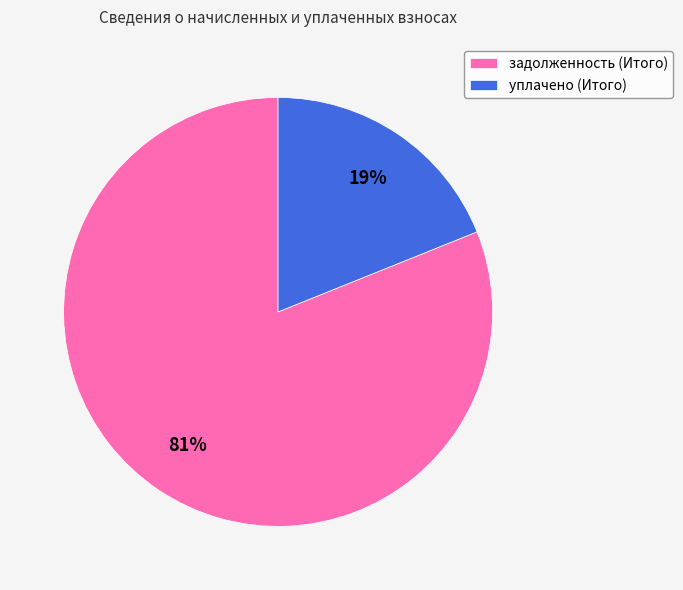

Combined, do уплачено (Итого) and задолженность (Итого) account for over 50%?

Yes